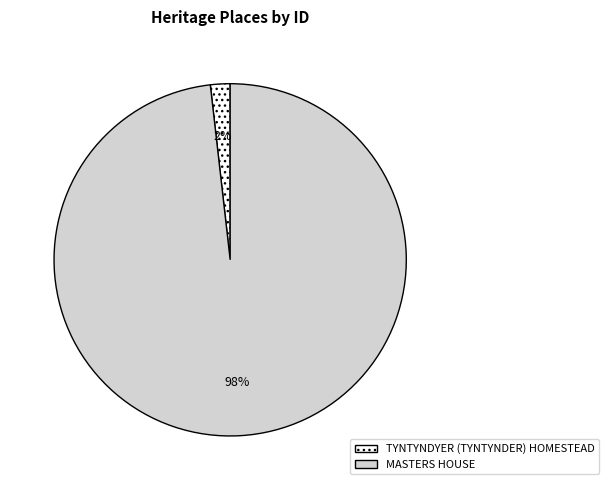

True or false: MASTERS HOUSE accounts for 89% of the total.

False